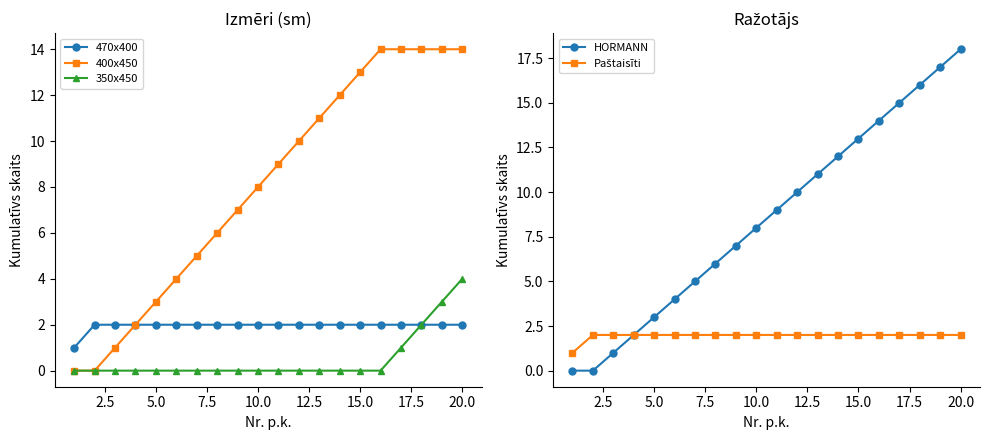

At how many categories does at least one series exceed 6?

12